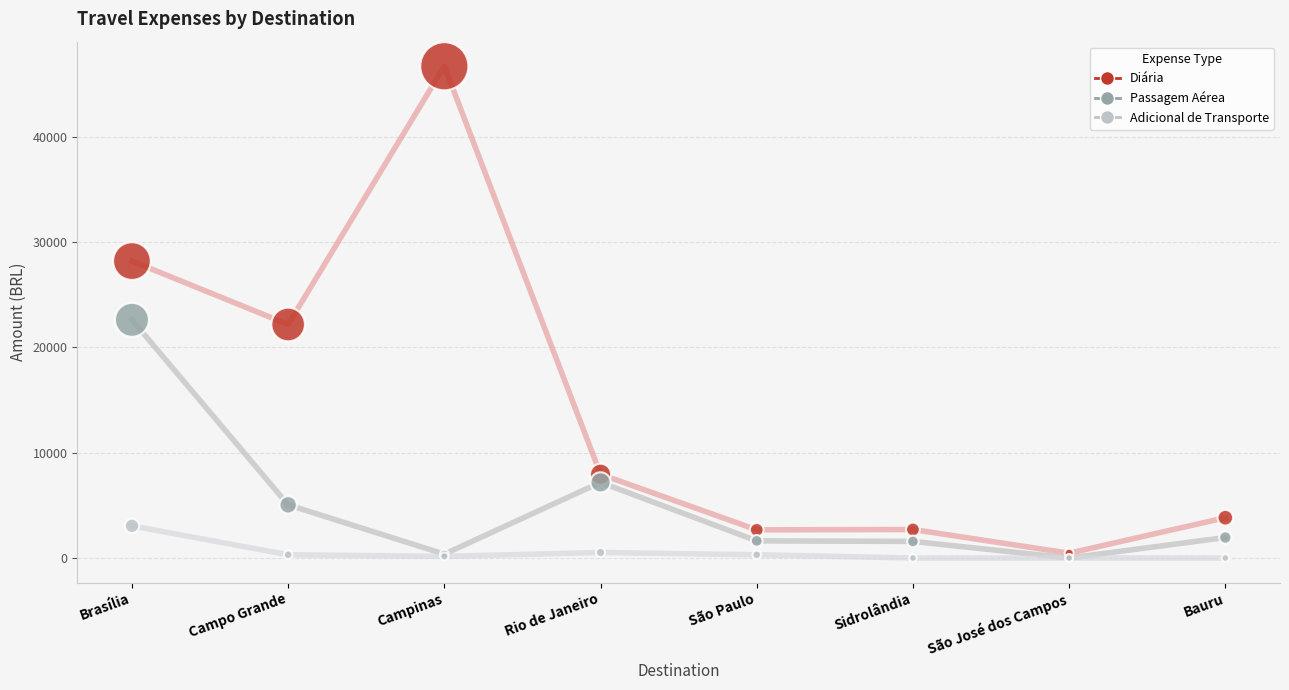

In the Passagem Aérea series, what Y value is closest to 11304?

7182.8